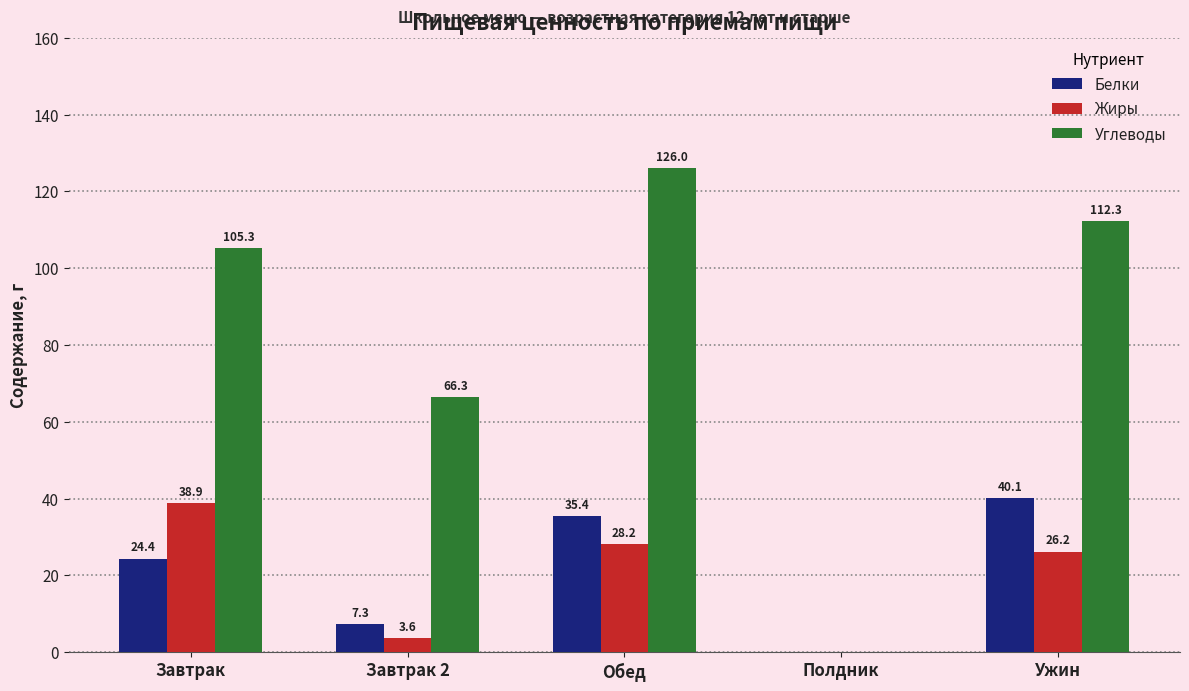

Does the chart contain stacked bars?

No